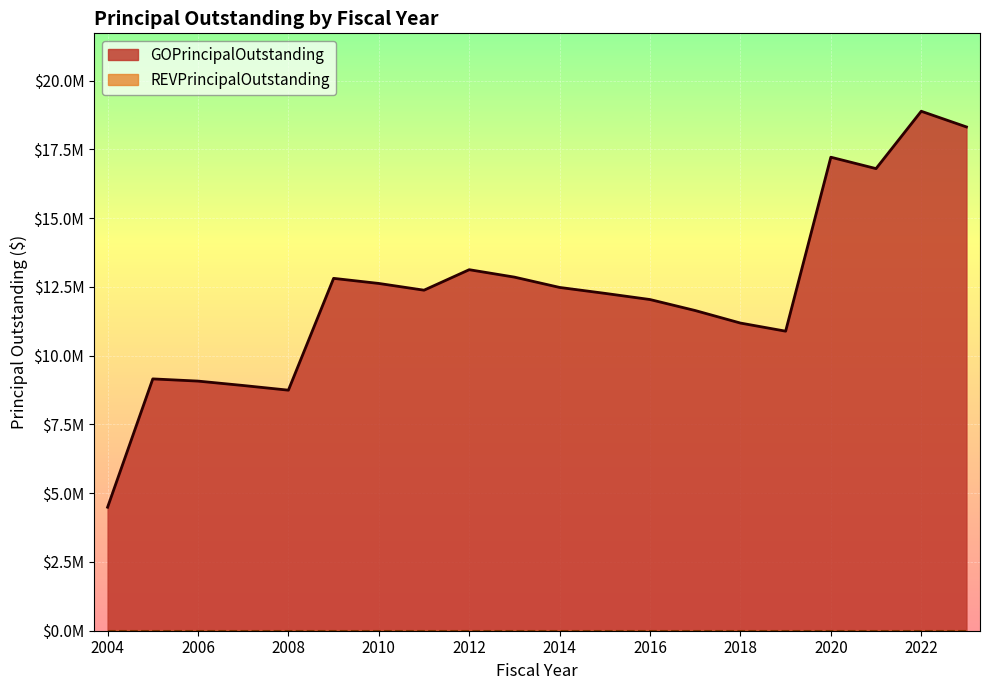

Reading left to right, transcribe all the data shown in this chart.

4490000	9155000	9075000	8915000	8745000	12810000	12625000	12380000	13125000	12855000	12480000	12265000	12040000	11640000	11185000	10890000	17215000	16800000	18885000	18315000